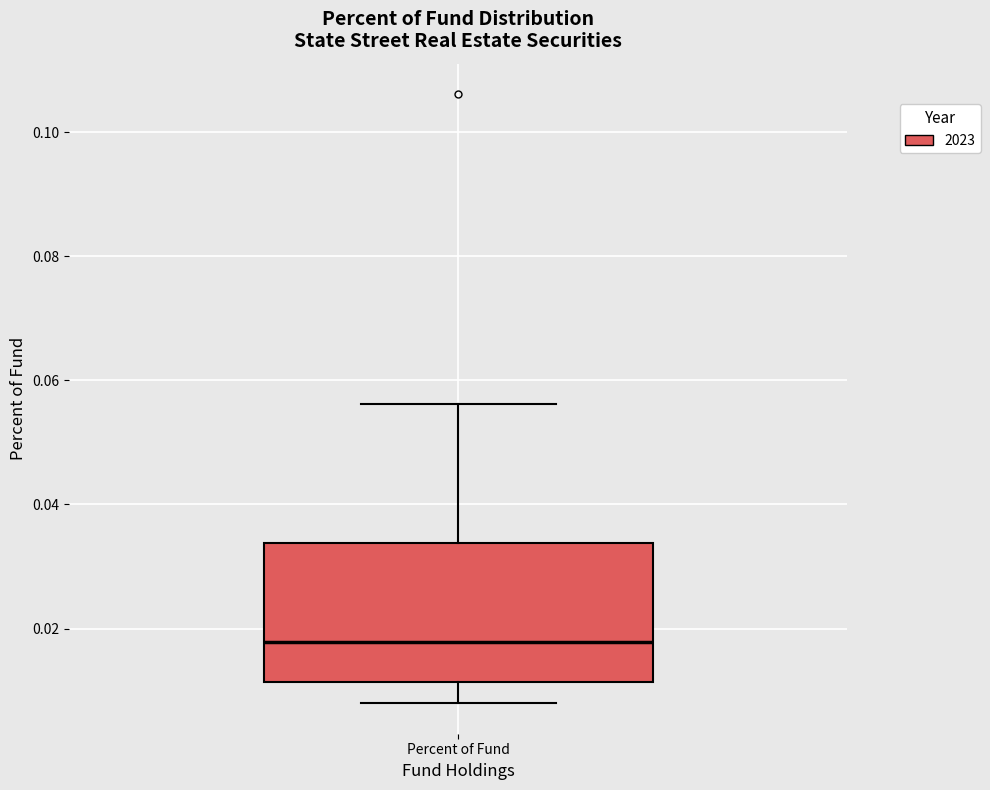

Transcribe this box plot: give where the median line is, the range the box spans, and where the two whiskers end, as read against the y-axis. The values are not printed on the chart, so give them approximately, as read against the axis.

median 0.018, box 0.012 to 0.034, whiskers 0.008 to 0.056